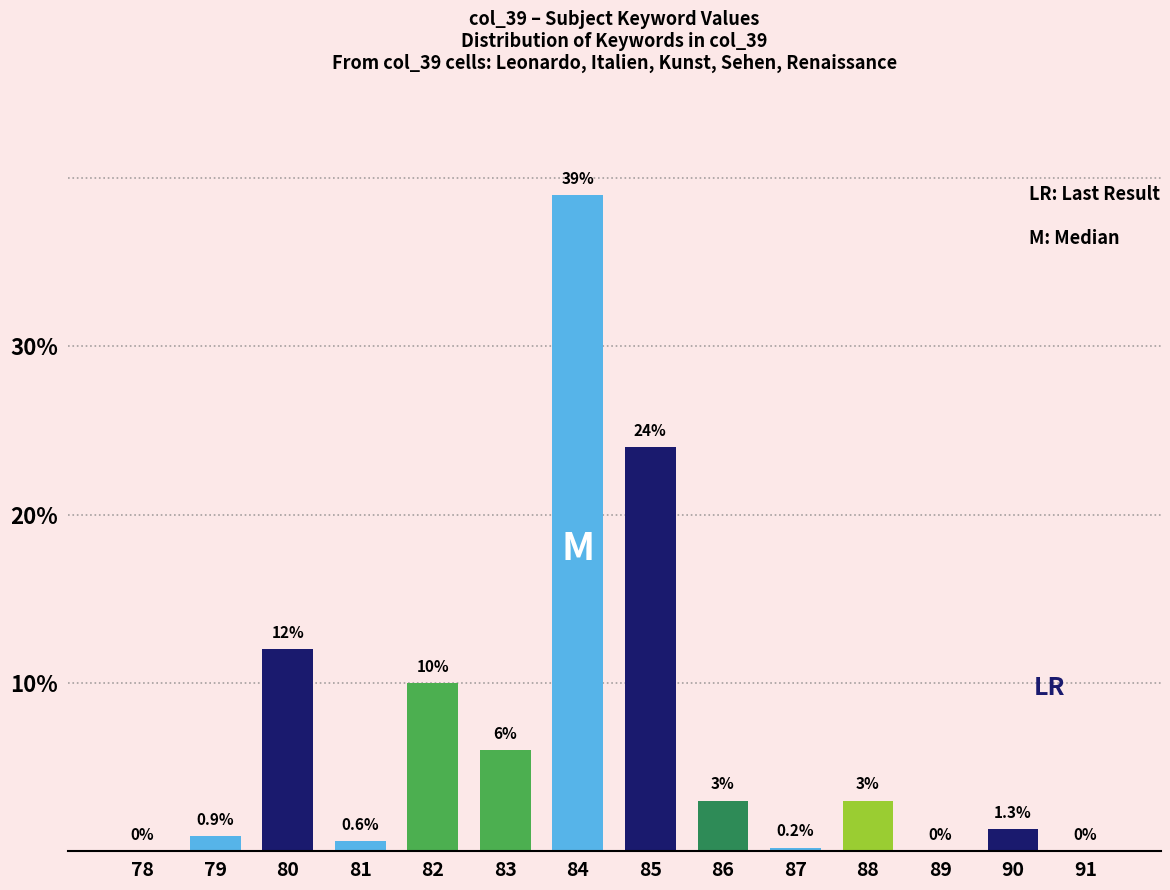

What is the change in value from 81 to 87?

-0.4